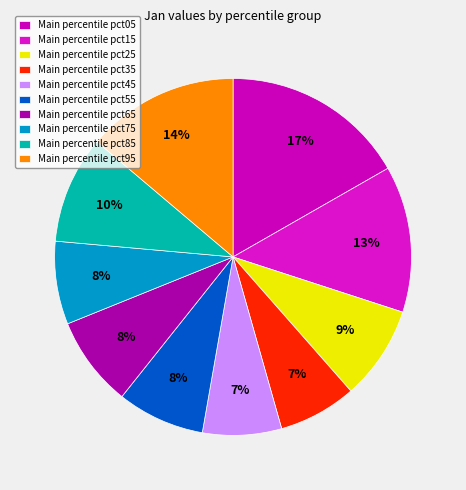

Rank the categories by value from lowest to highest.

pct35, pct45, pct75, pct55, pct65, pct25, pct85, pct15, pct95, pct05